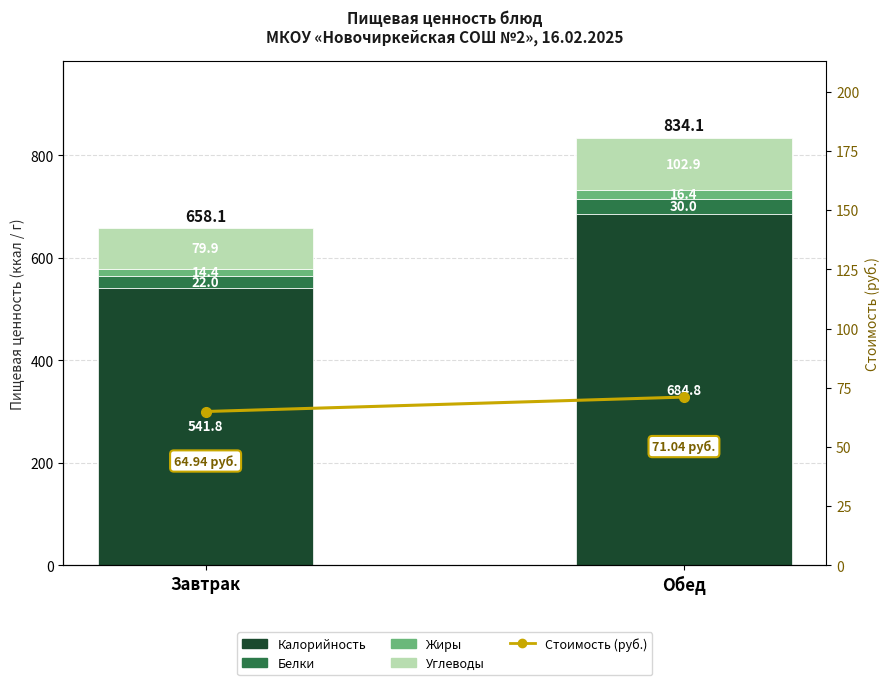

What is the spread (max minus min) of values at Завтрак?

527.3